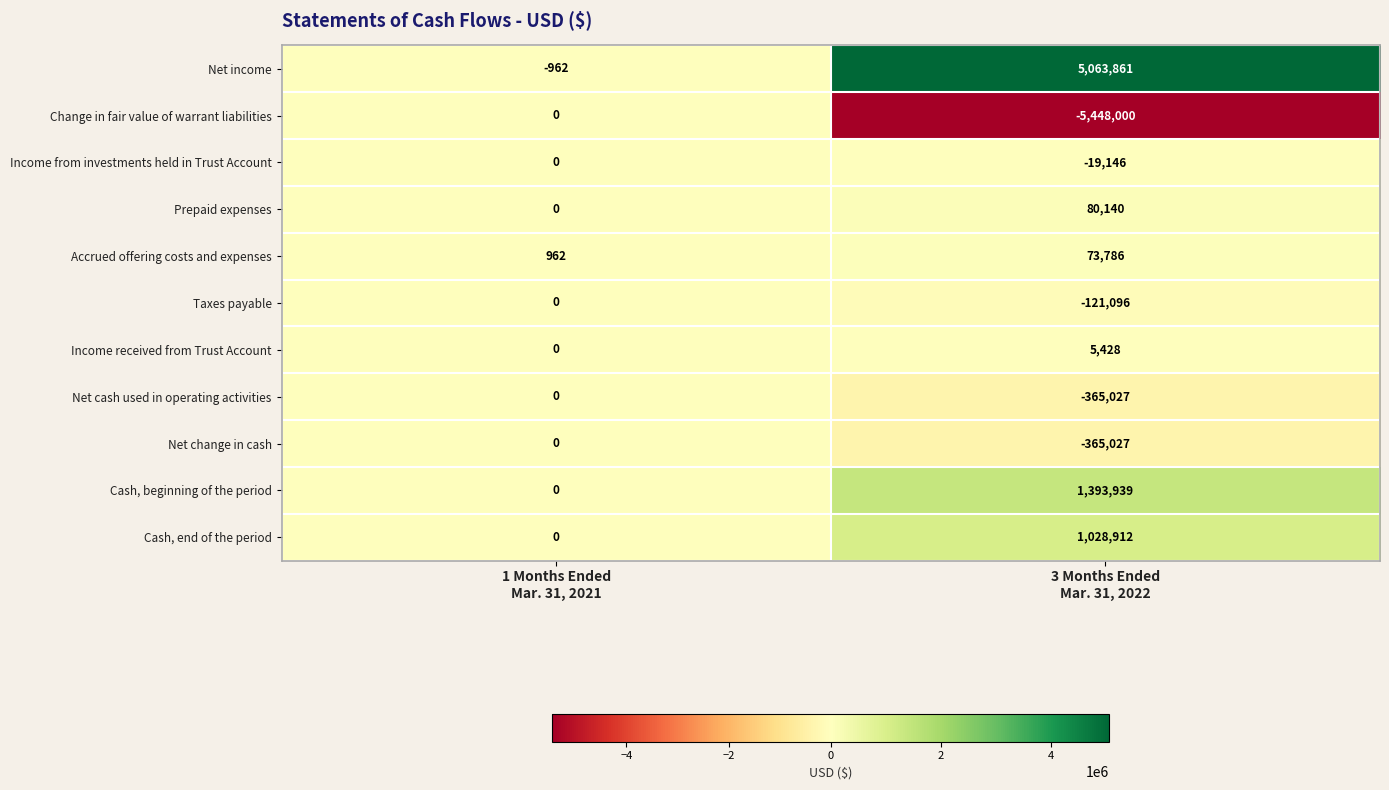

Which series has the largest total across all categories?

Net income